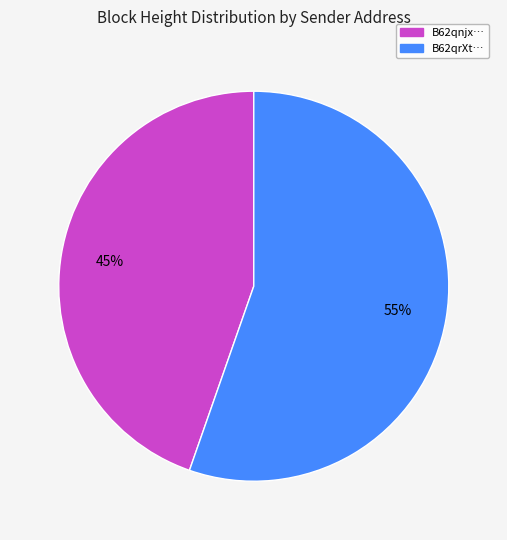

True or false: B62qrXt… accounts for 55% of the total.

True